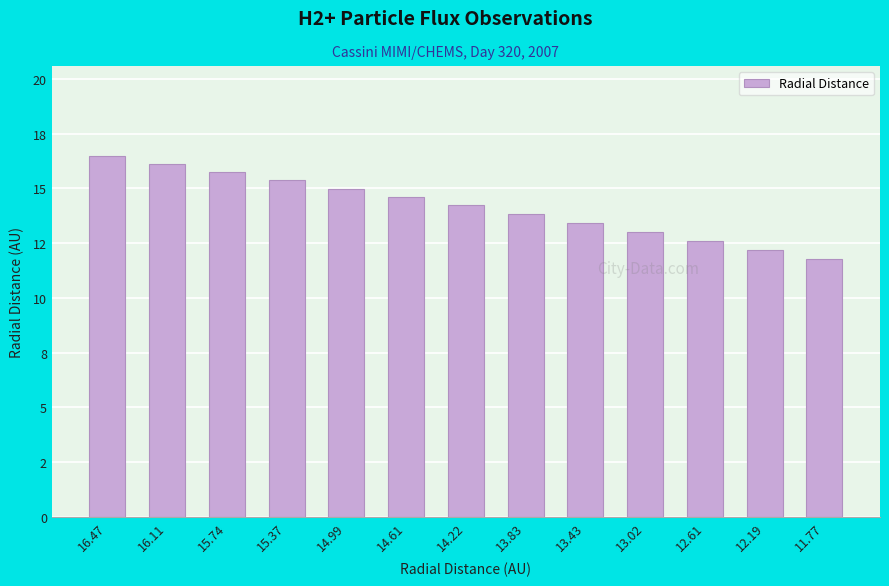

What is the difference between the second highest and second lowest values?

3.9